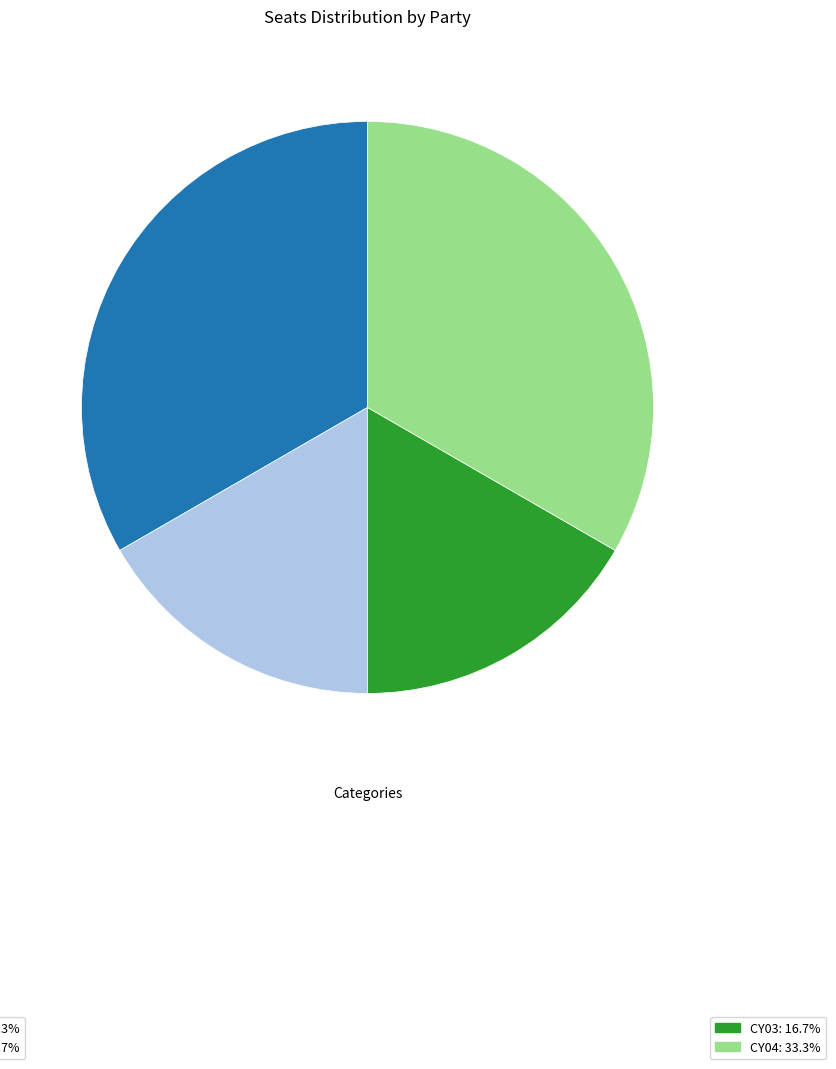

Is there a majority slice in this chart?

No